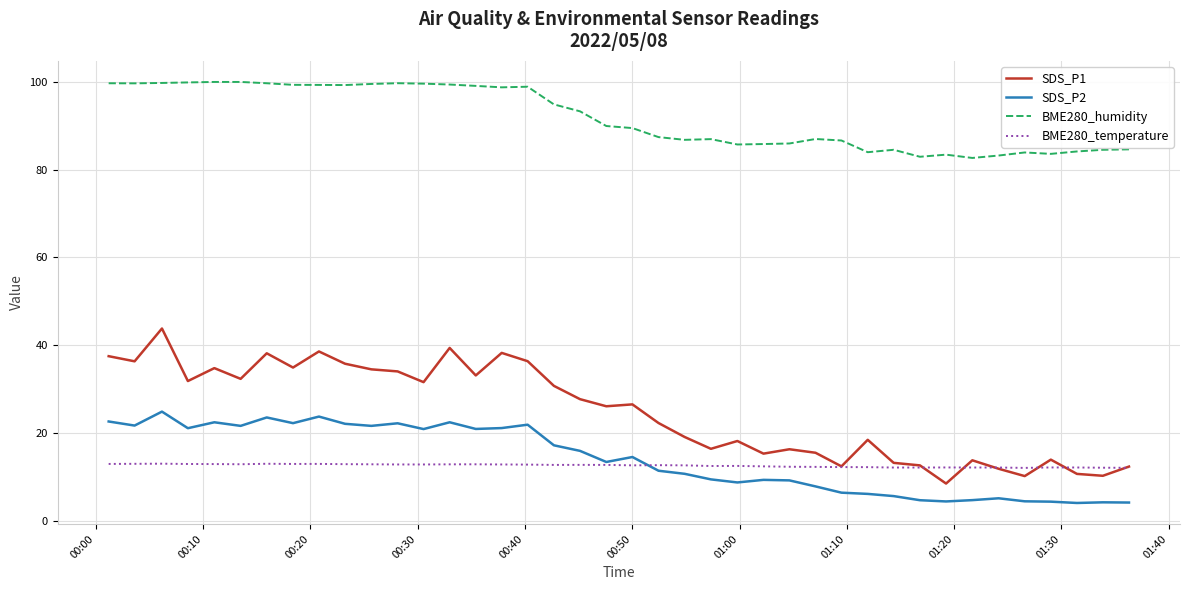

What is the lowest value of the SDS_P2 series?

4.0